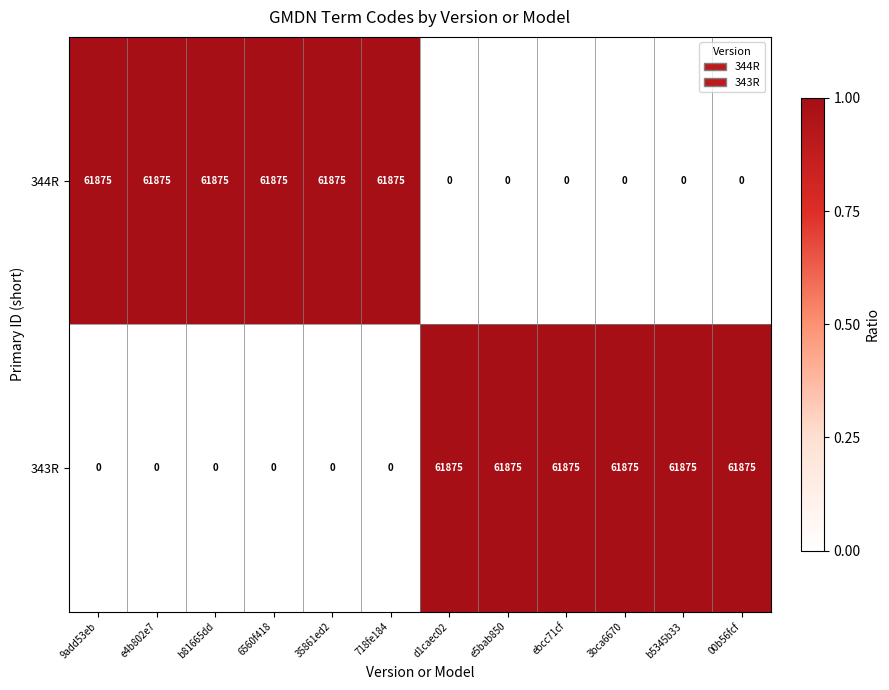

What is the sum of all 344R values?

371250